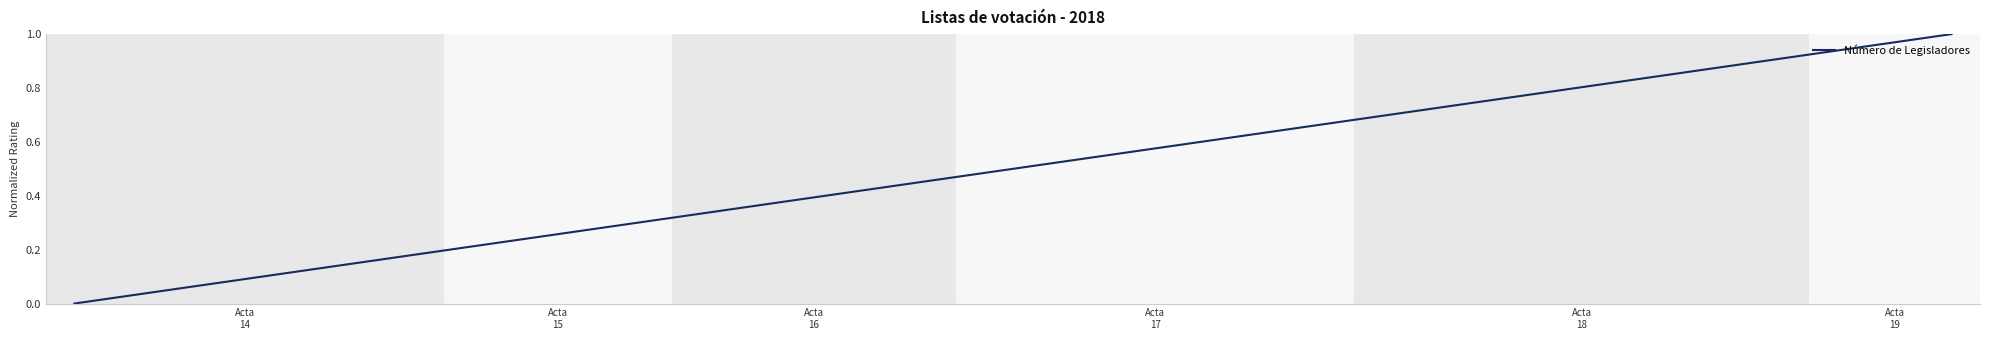

Which label corresponds to the smallest value in the chart?

Acta
14